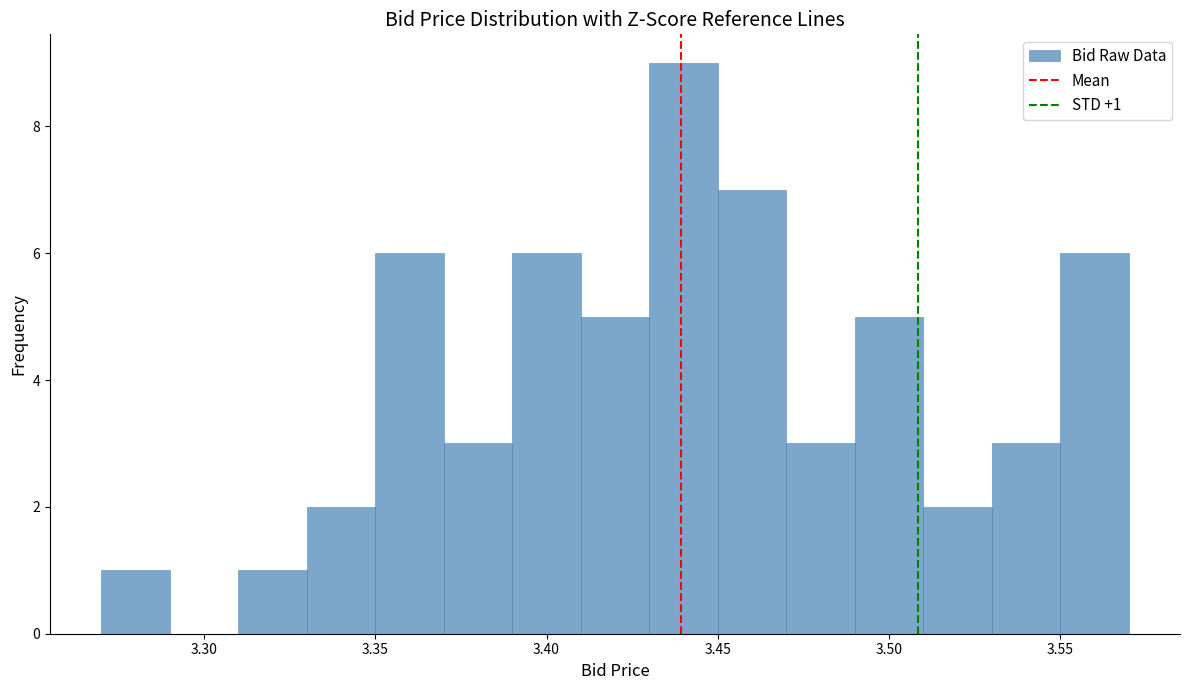

Over which range of the x-axis is the bar tallest?

3.43 to 3.45